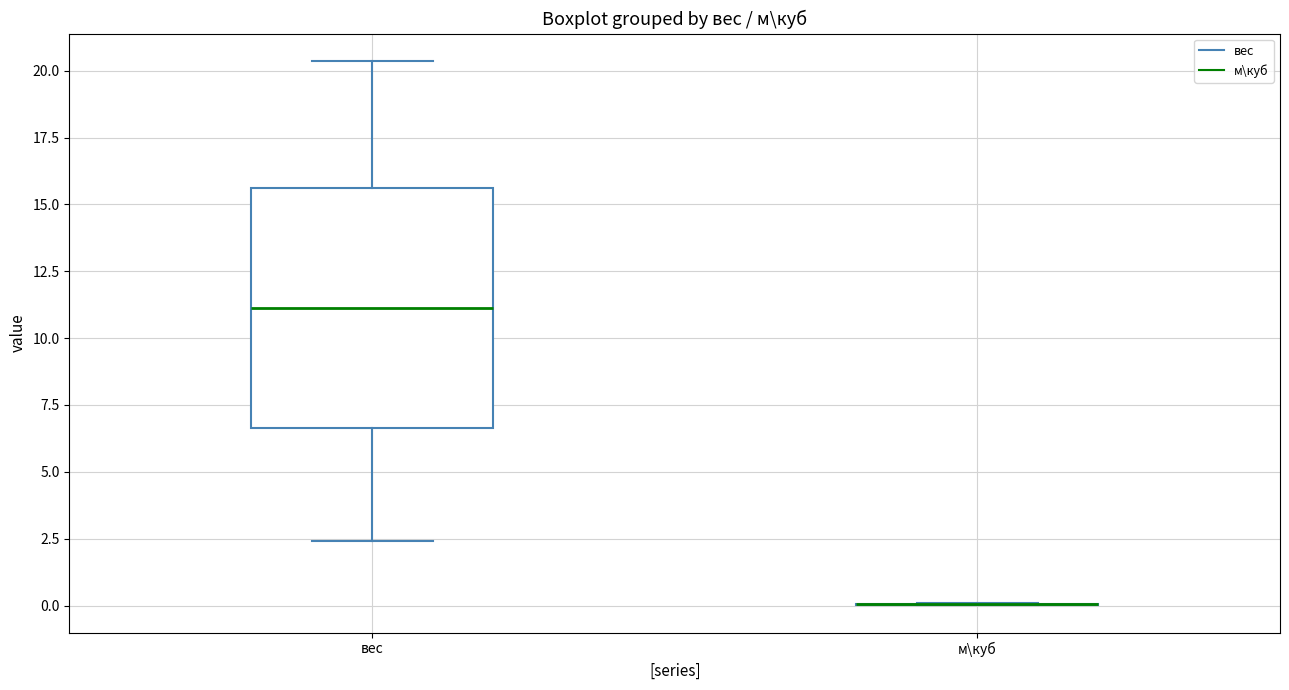

Reading left to right, read every box against the y-axis: the position of its median line, the range the box covers, and the ends of its whiskers. The values are not printed on the chart, so give them approximately, as read against the axis.

вес: median 11.0, box 6.5 to 15.5, whiskers 2.5 to 20.5
м\куб: box collapsed to a line at 0.0, whiskers 0.0 to 0.0